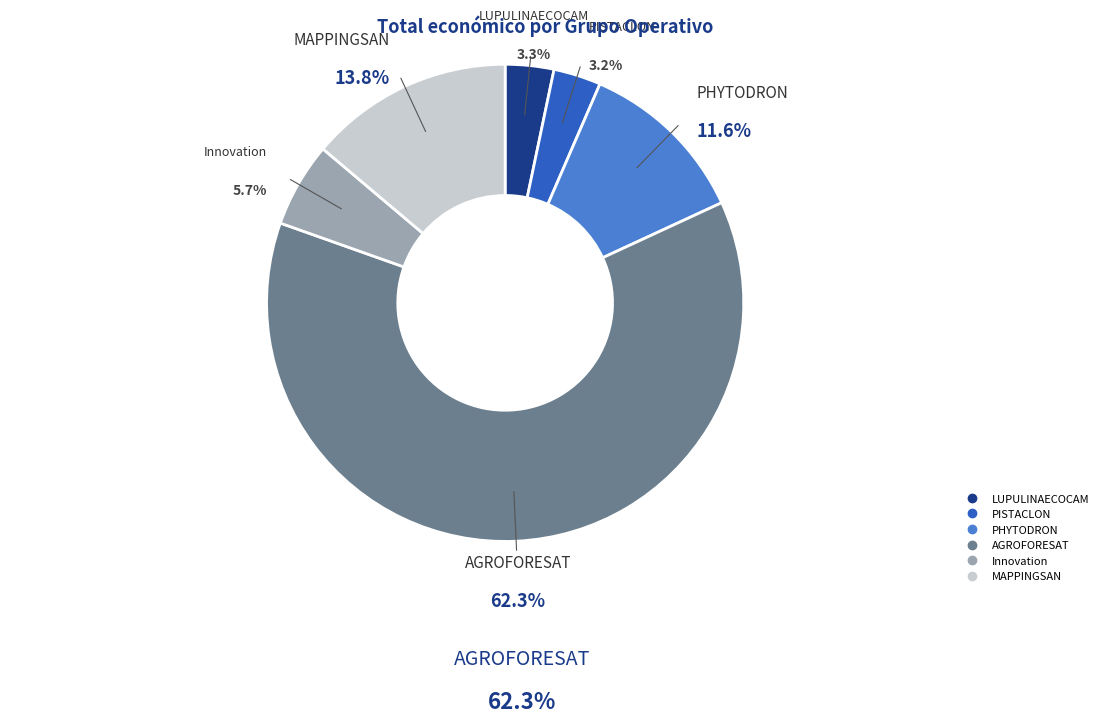

Which slice represents more than half of the pie?

AGROFORESAT